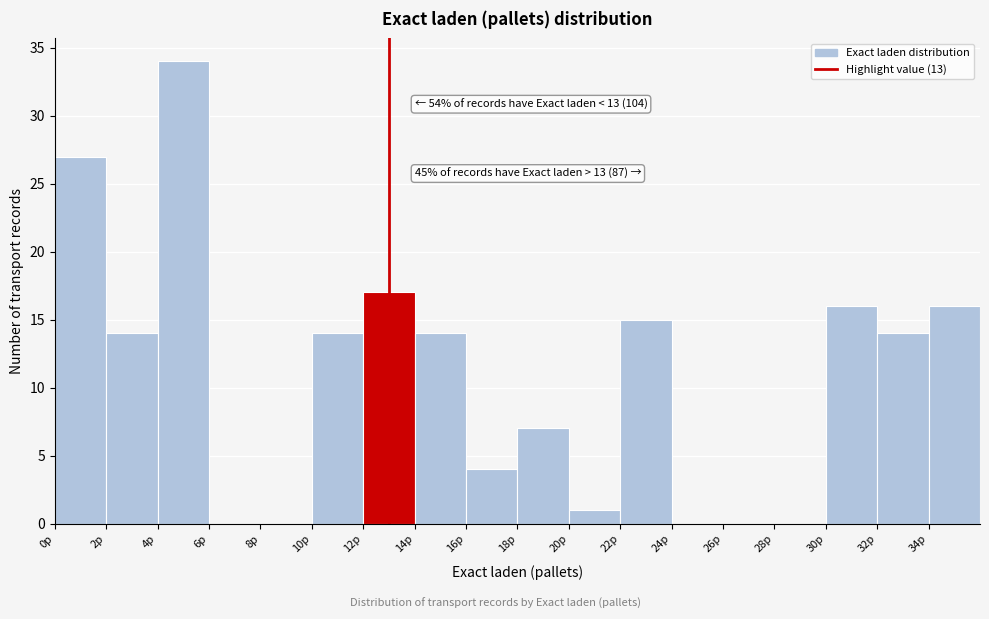

Which range on the x-axis has the tallest bar?

4 to 6